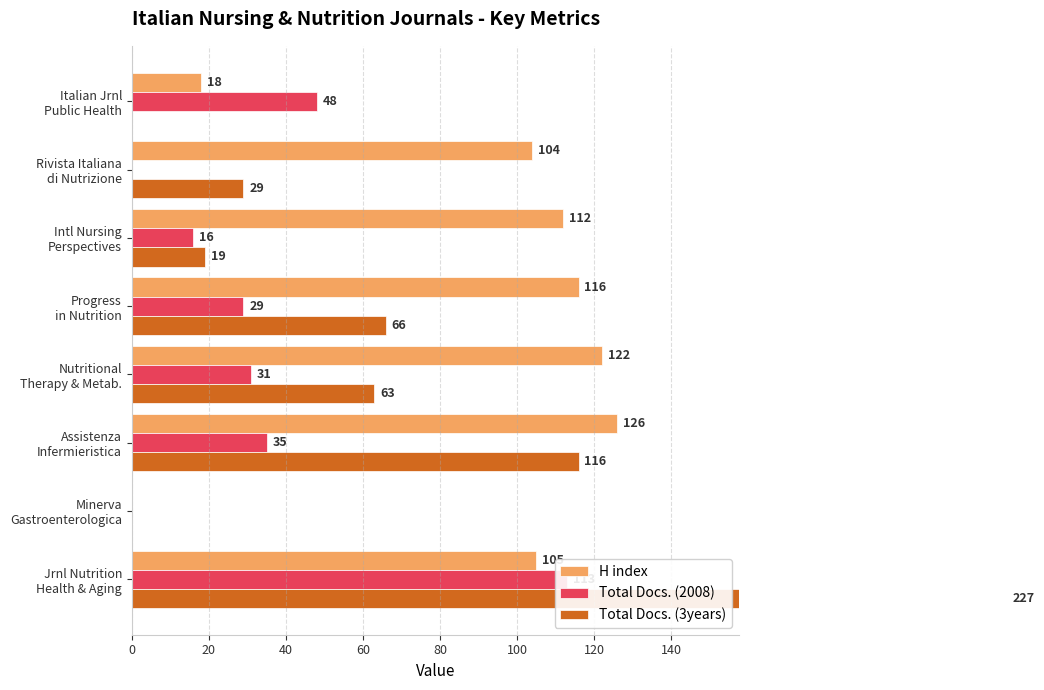

What are all the series names shown in the legend?

H index, Total Docs. (2008), Total Docs. (3years)